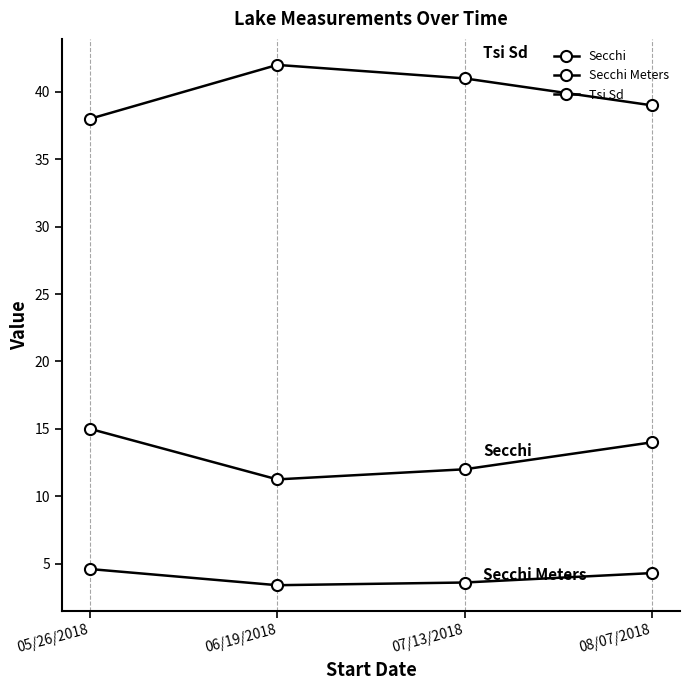

How many distinct data groups are displayed?

3